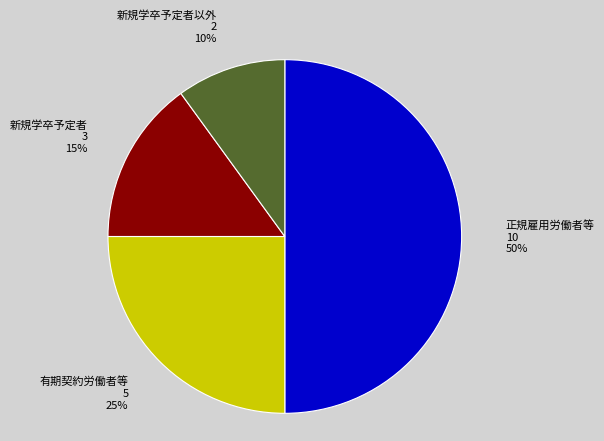

Does 新規学卒予定者以外 account for over 50% of the chart?

No